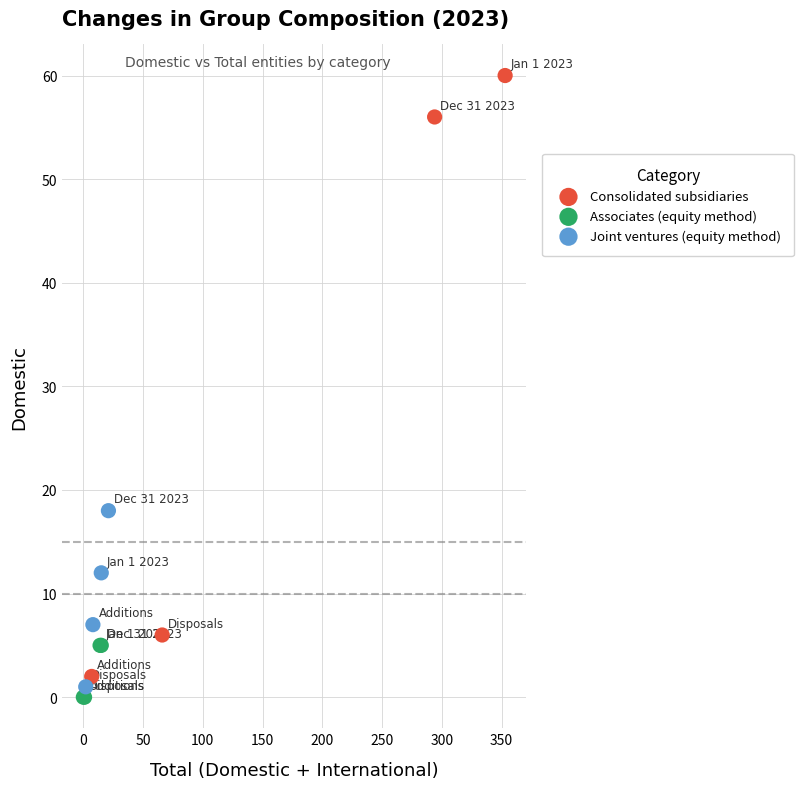

Which series has the widest spread of Y values?

Consolidated subsidiaries